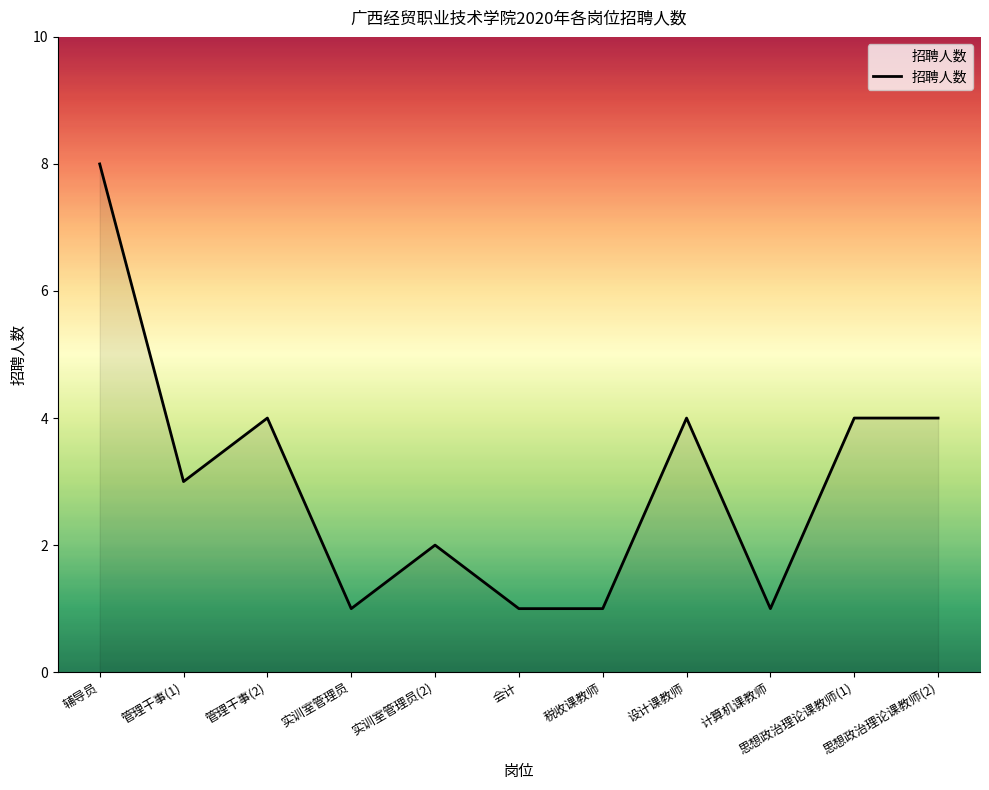

What is the smallest value displayed?

1